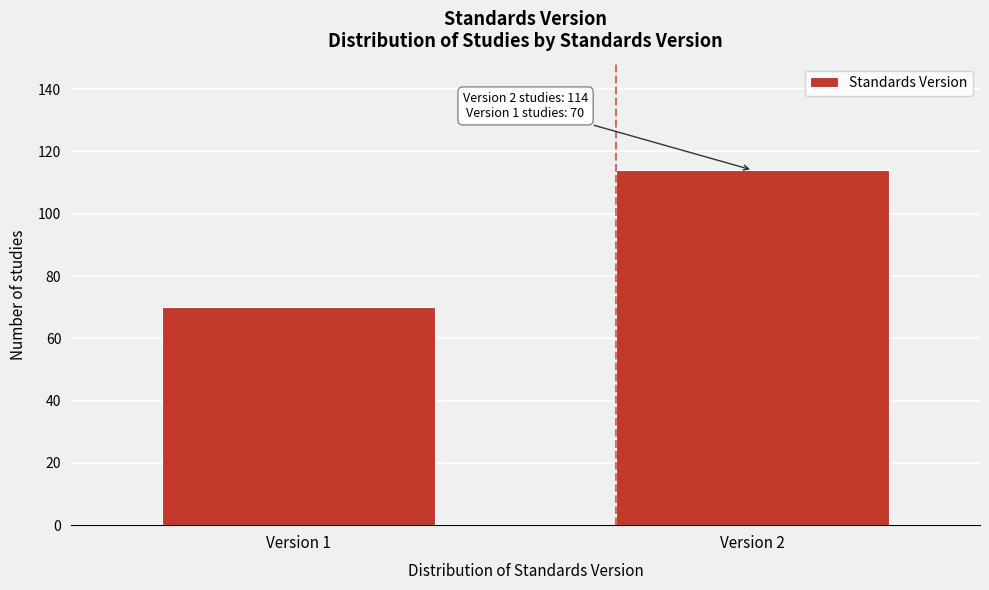

Reading left to right, what are all the values shown in this chart?

Version 1=70	Version 2=114